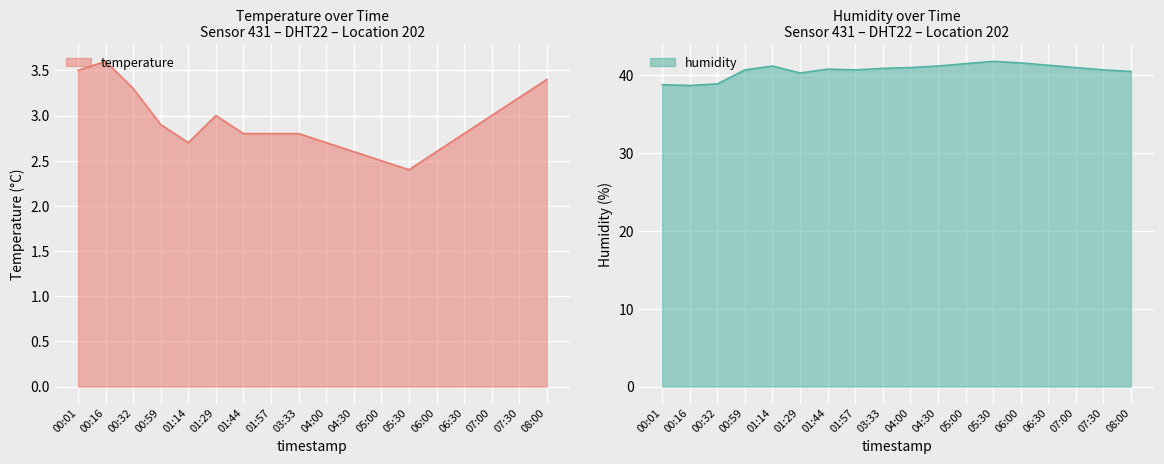

How many interior local peaks does the humidity series have?

3